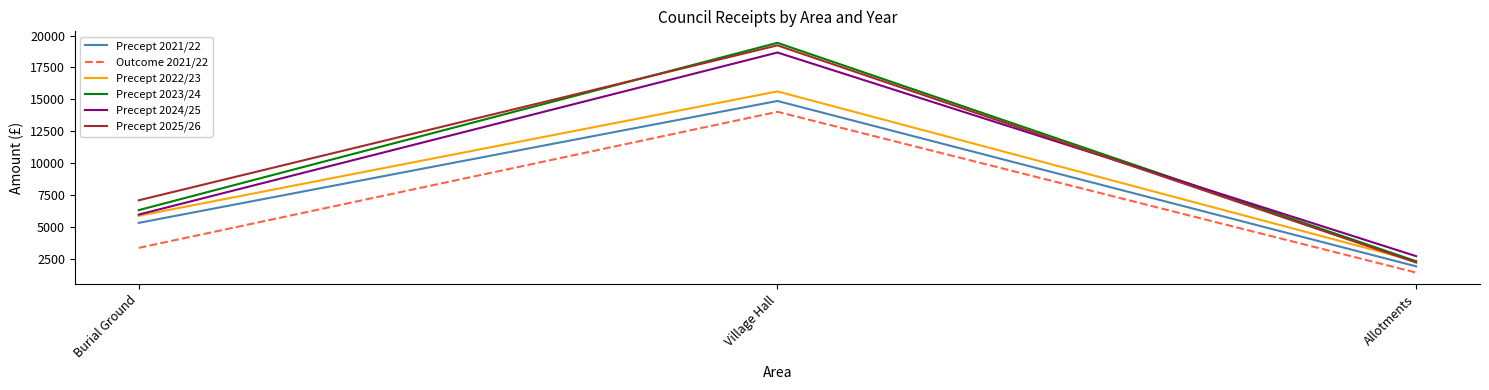

Reading right to left, what are all the values shown in this chart?

Precept 2021/22: Allotments=1900	Village Hall=14870	Burial Ground=5310
Outcome 2021/22: Allotments=1411	Village Hall=14022	Burial Ground=3350
Precept 2022/23: Allotments=2300	Village Hall=15620	Burial Ground=5865
Precept 2023/24: Allotments=2300	Village Hall=19430	Burial Ground=6310
Precept 2024/25: Allotments=2700	Village Hall=18670	Burial Ground=5960
Precept 2025/26: Allotments=2200	Village Hall=19230	Burial Ground=7080